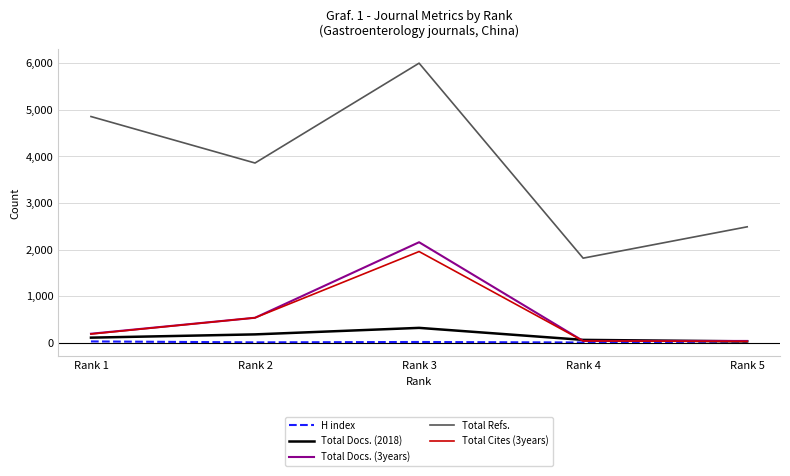

True or false: Total Refs. and Total Docs. (3years) cross at least once.

False